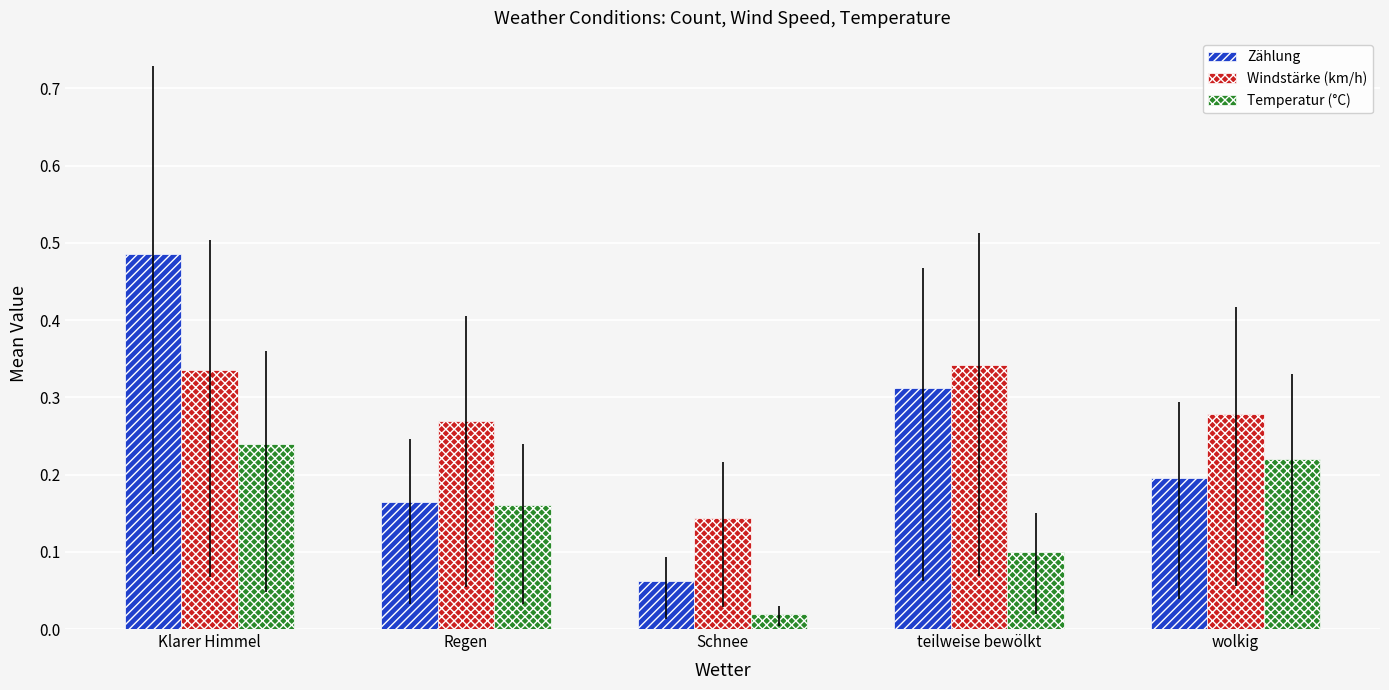

At which label is Zählung closest to 0?

Schnee